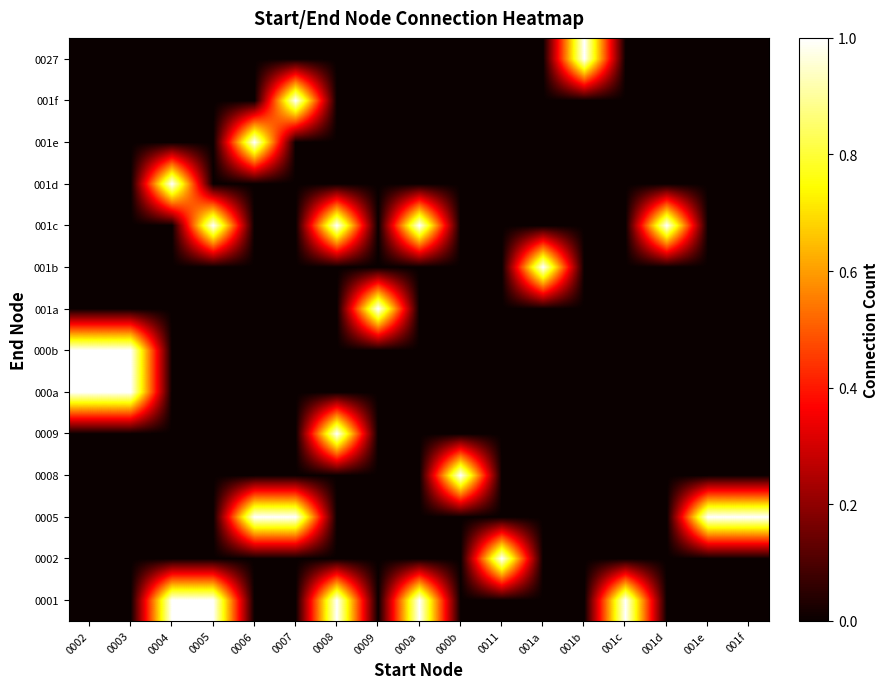

Reading right to left, transcribe all the data shown in this chart.

0001: 001f=0	001e=0	001d=0	001c=1	001b=0	001a=0	0011=0	000b=0	000a=1	0009=0	0008=1	0007=0	0006=0	0005=1	0004=1	0003=0	0002=0
0002: 001f=0	001e=0	001d=0	001c=0	001b=0	001a=0	0011=1	000b=0	000a=0	0009=0	0008=0	0007=0	0006=0	0005=0	0004=0	0003=0	0002=0
0005: 001f=1	001e=1	001d=0	001c=0	001b=0	001a=0	0011=0	000b=0	000a=0	0009=0	0008=0	0007=1	0006=1	0005=0	0004=0	0003=0	0002=0
0008: 001f=0	001e=0	001d=0	001c=0	001b=0	001a=0	0011=0	000b=1	000a=0	0009=0	0008=0	0007=0	0006=0	0005=0	0004=0	0003=0	0002=0
0009: 001f=0	001e=0	001d=0	001c=0	001b=0	001a=0	0011=0	000b=0	000a=0	0009=0	0008=1	0007=0	0006=0	0005=0	0004=0	0003=0	0002=0
000a: 001f=0	001e=0	001d=0	001c=0	001b=0	001a=0	0011=0	000b=0	000a=0	0009=0	0008=0	0007=0	0006=0	0005=0	0004=0	0003=1	0002=1
000b: 001f=0	001e=0	001d=0	001c=0	001b=0	001a=0	0011=0	000b=0	000a=0	0009=0	0008=0	0007=0	0006=0	0005=0	0004=0	0003=1	0002=1
001a: 001f=0	001e=0	001d=0	001c=0	001b=0	001a=0	0011=0	000b=0	000a=0	0009=1	0008=0	0007=0	0006=0	0005=0	0004=0	0003=0	0002=0
001b: 001f=0	001e=0	001d=0	001c=0	001b=0	001a=1	0011=0	000b=0	000a=0	0009=0	0008=0	0007=0	0006=0	0005=0	0004=0	0003=0	0002=0
001c: 001f=0	001e=0	001d=1	001c=0	001b=0	001a=0	0011=0	000b=0	000a=1	0009=0	0008=1	0007=0	0006=0	0005=1	0004=0	0003=0	0002=0
001d: 001f=0	001e=0	001d=0	001c=0	001b=0	001a=0	0011=0	000b=0	000a=0	0009=0	0008=0	0007=0	0006=0	0005=0	0004=1	0003=0	0002=0
001e: 001f=0	001e=0	001d=0	001c=0	001b=0	001a=0	0011=0	000b=0	000a=0	0009=0	0008=0	0007=0	0006=1	0005=0	0004=0	0003=0	0002=0
001f: 001f=0	001e=0	001d=0	001c=0	001b=0	001a=0	0011=0	000b=0	000a=0	0009=0	0008=0	0007=1	0006=0	0005=0	0004=0	0003=0	0002=0
0027: 001f=0	001e=0	001d=0	001c=0	001b=1	001a=0	0011=0	000b=0	000a=0	0009=0	0008=0	0007=0	0006=0	0005=0	0004=0	0003=0	0002=0